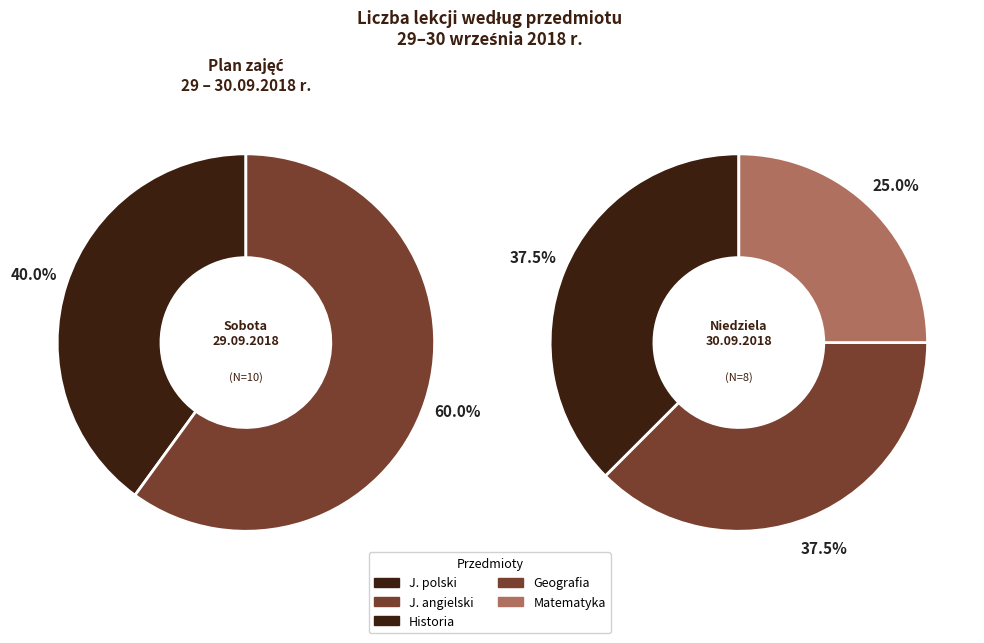

Count the number of slices in the pie.

5